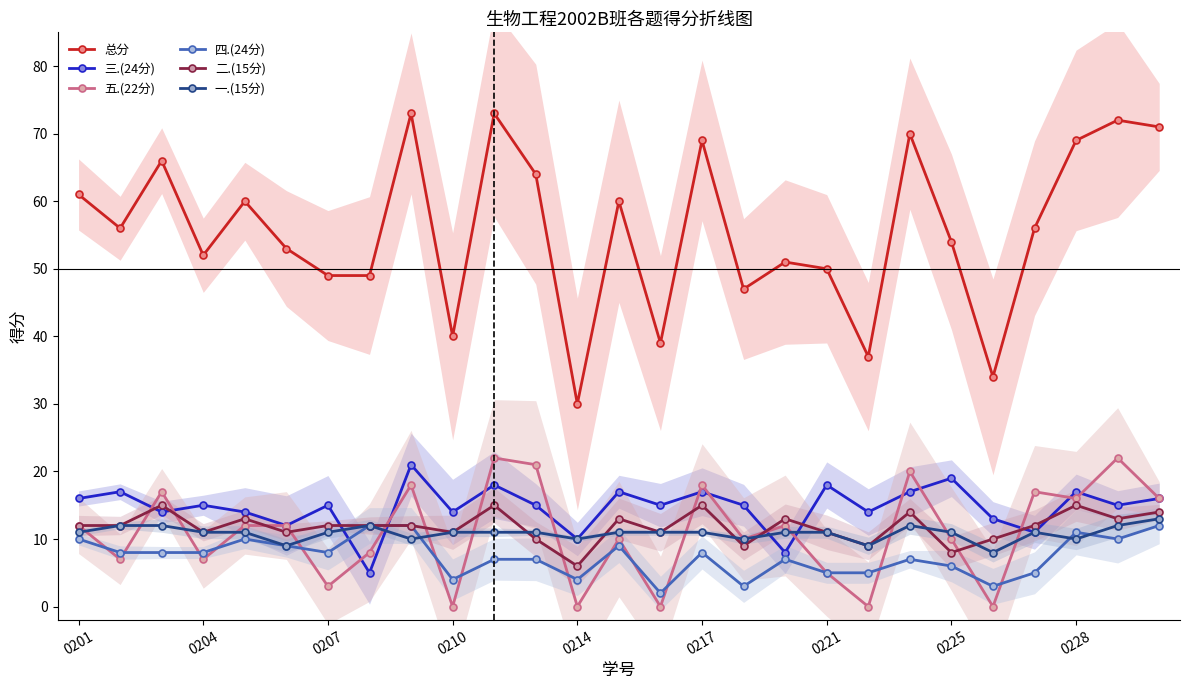

Read the 二.(15分) value at 0207.

12